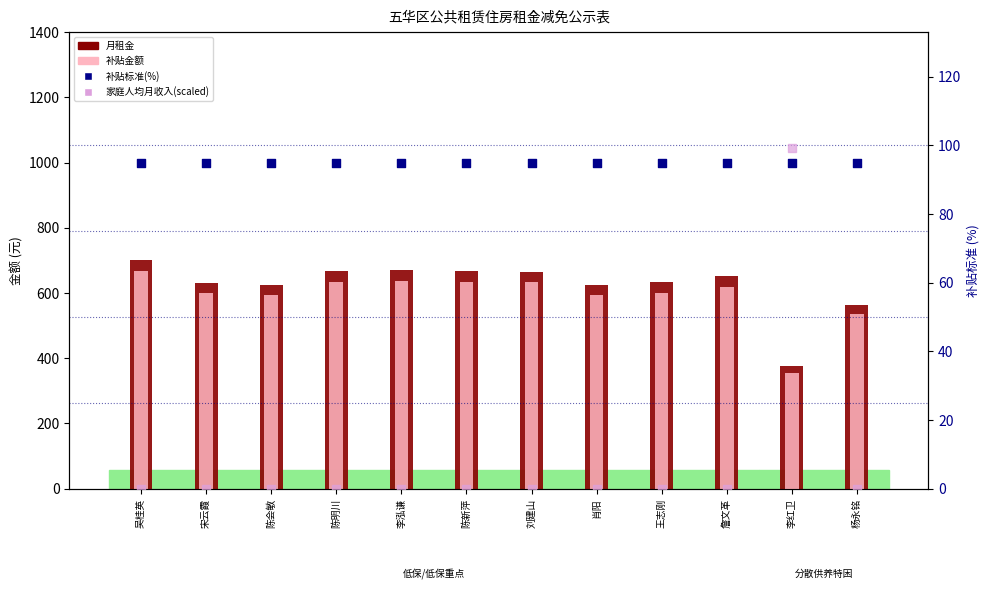

At how many categories does at least one series exceed 235?

12